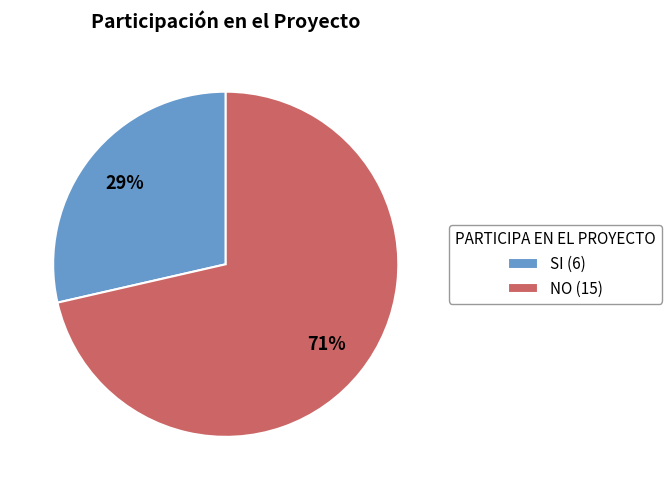

Does NO account for over 50% of the chart?

Yes